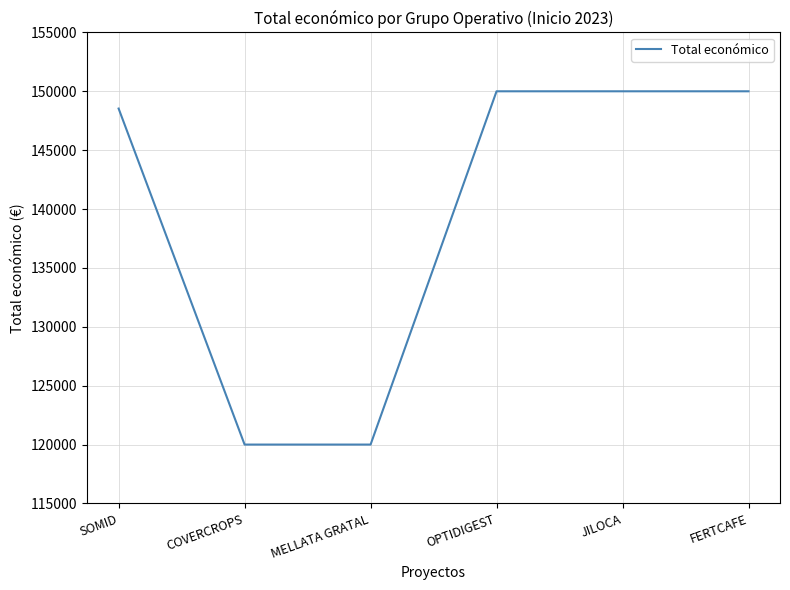

Is it true that the value at COVERCROPS is 120000?

True